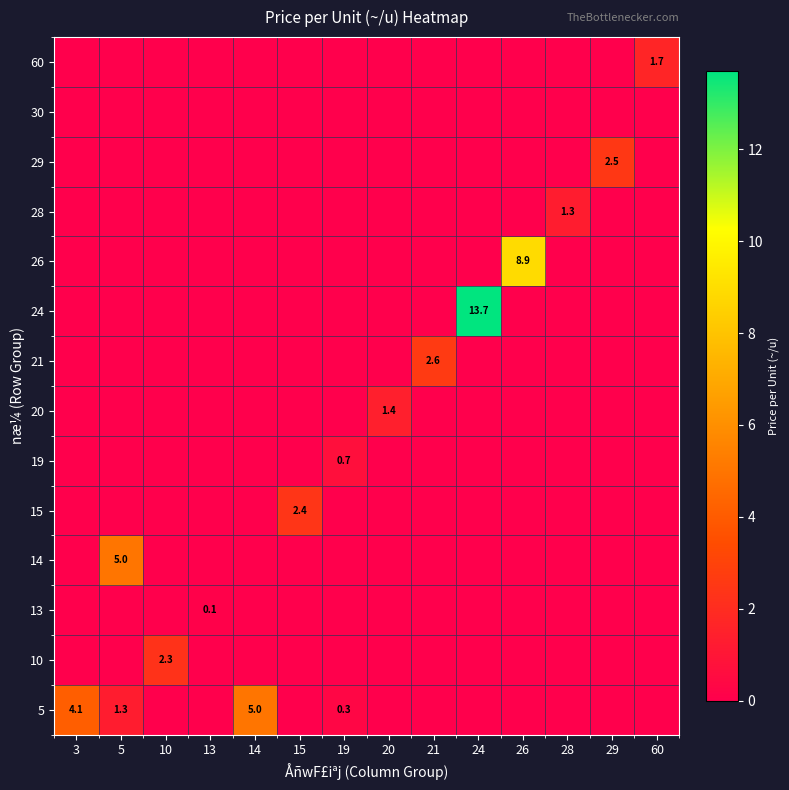

The 5 series shows 0.3 at 19. True or false?

True